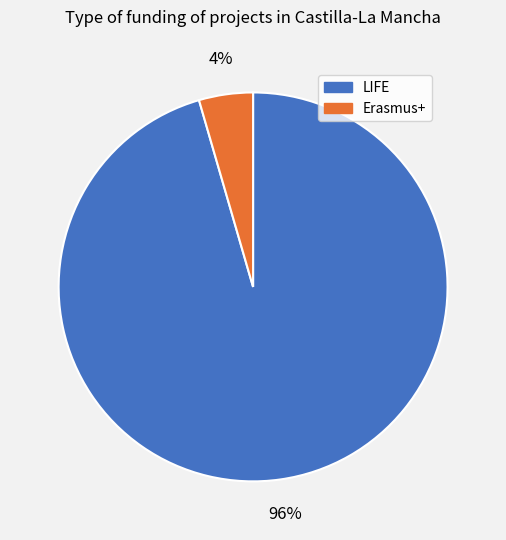

Is there a majority slice in this chart?

Yes